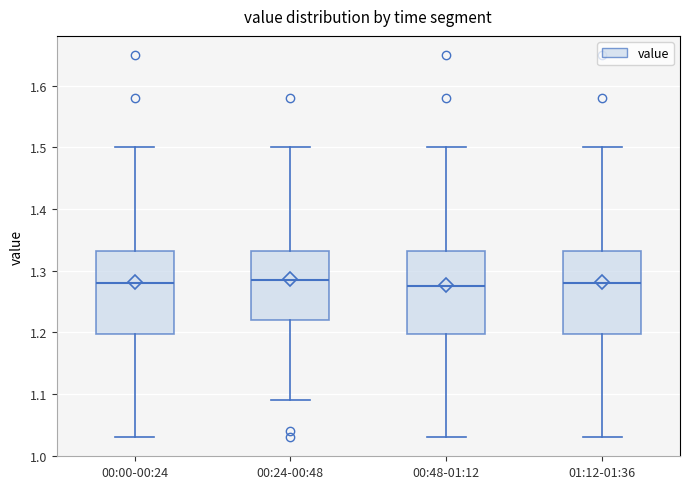

Where does the upper whisker of the box for 01:12-01:36 end on the y-axis? The values are not printed on the chart, so give them approximately, as read against the axis.

1.50